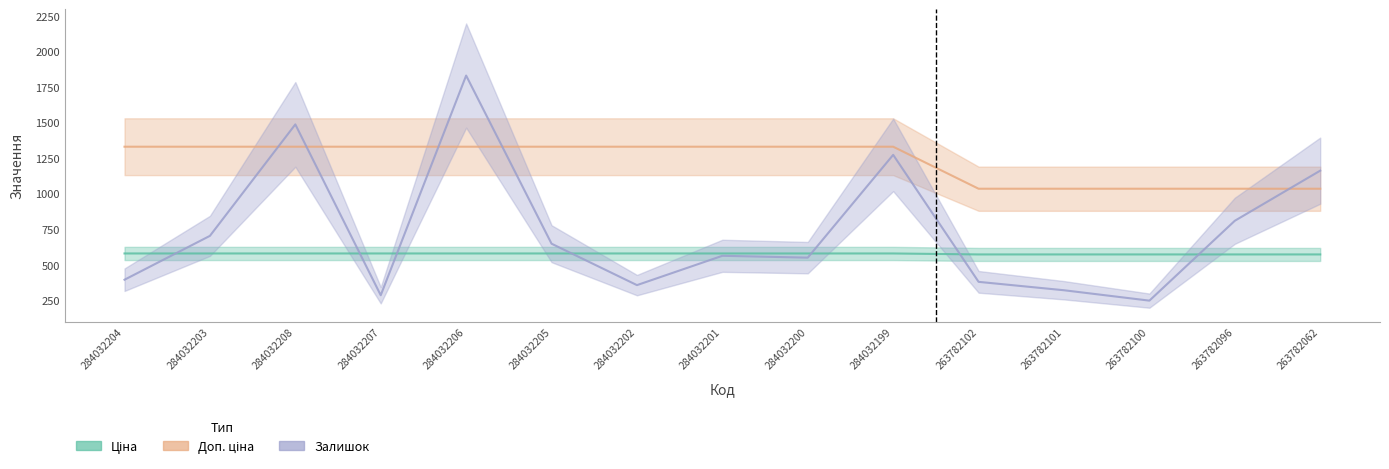

What are all the series names shown in the legend?

Ціна, Доп. ціна, Залишок